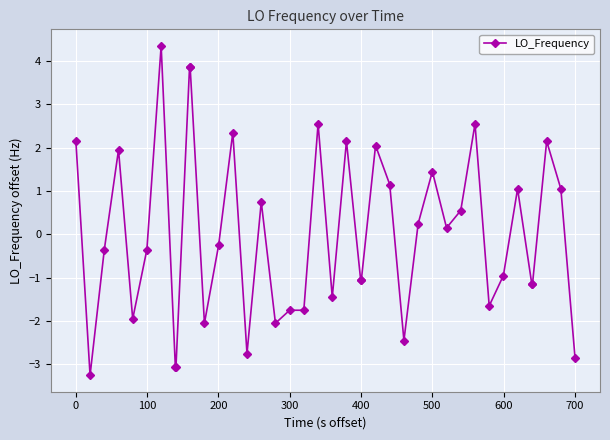

True or false: there are more than 1 points higher than both neighbors.

True